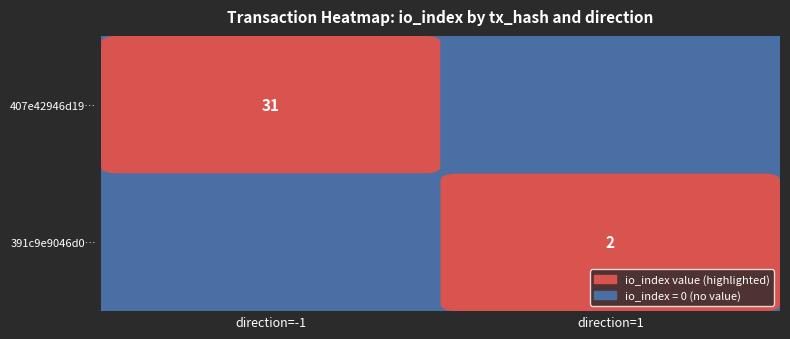

The 407e42946d19022303feac13a45a24e3e406692 series shows -2 at direction. True or false?

False